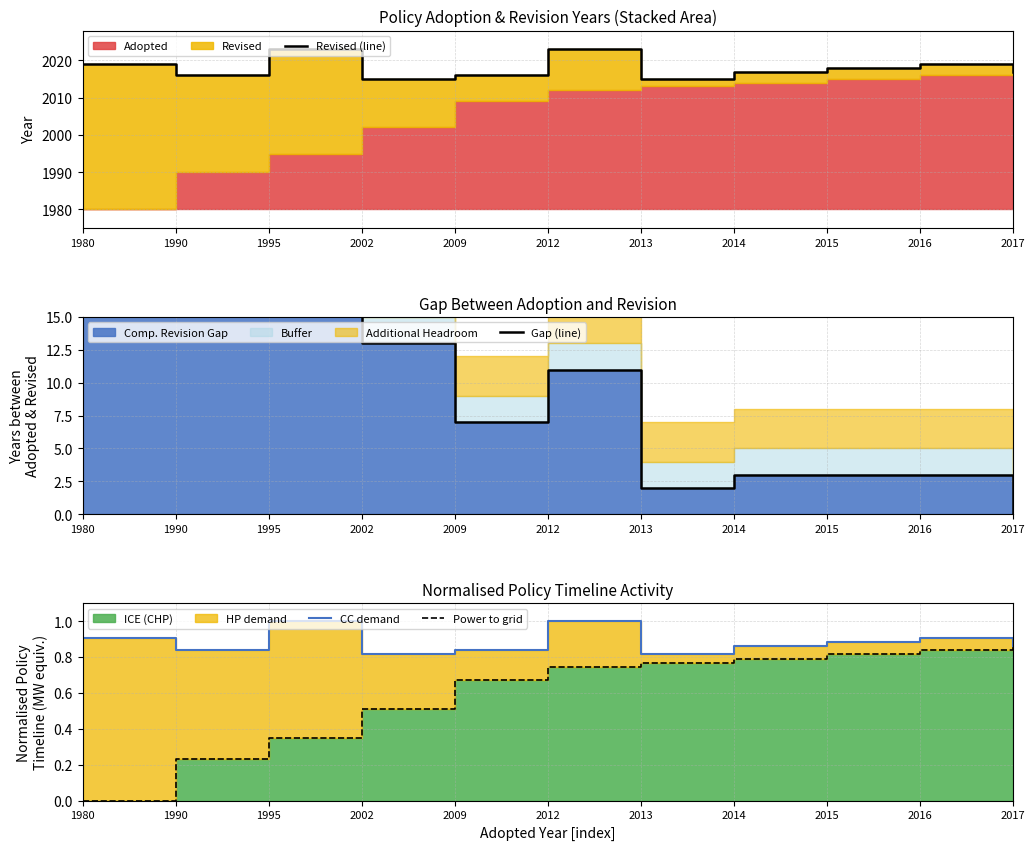

How many data points in Power to grid are above 0?

10